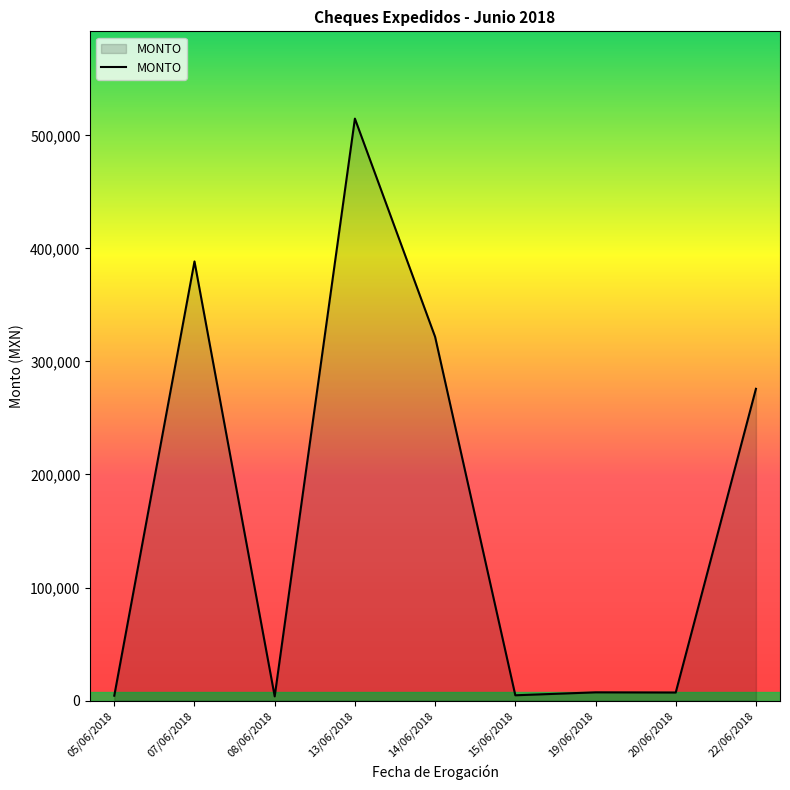

What is the sum of the values at 13/06/2018 and 14/06/2018?

836536.9